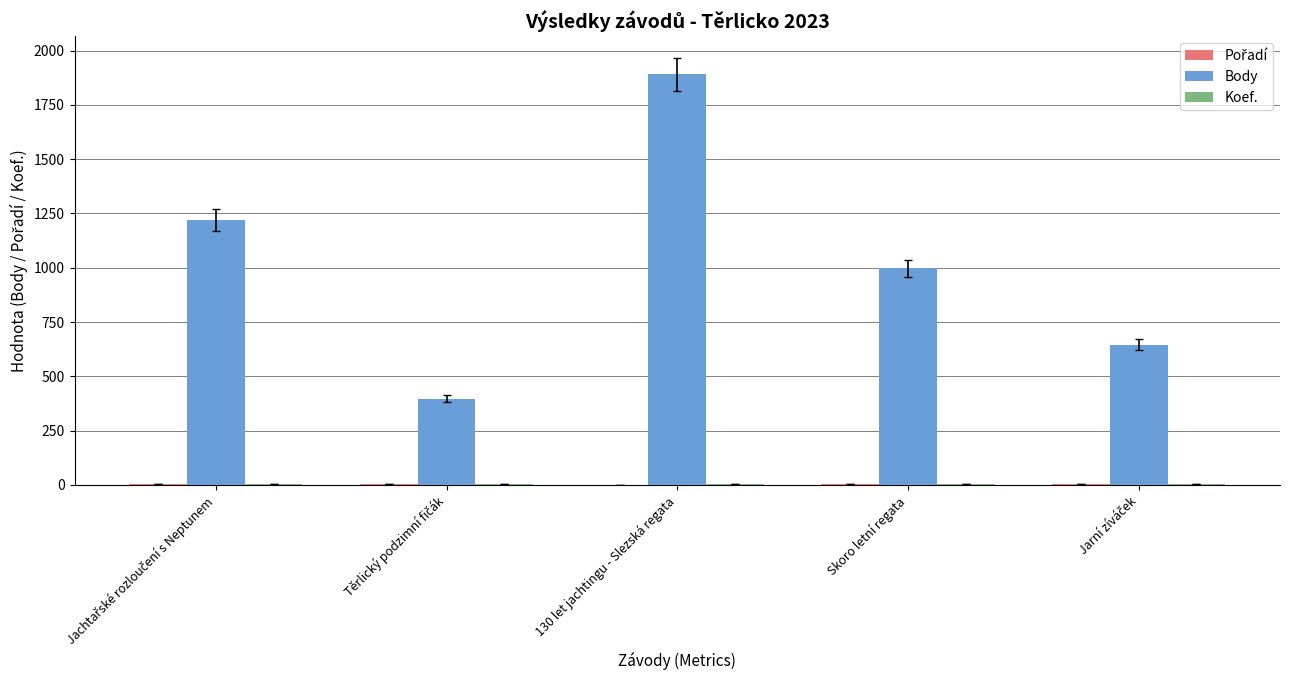

What is the maximum value for Body?

1892